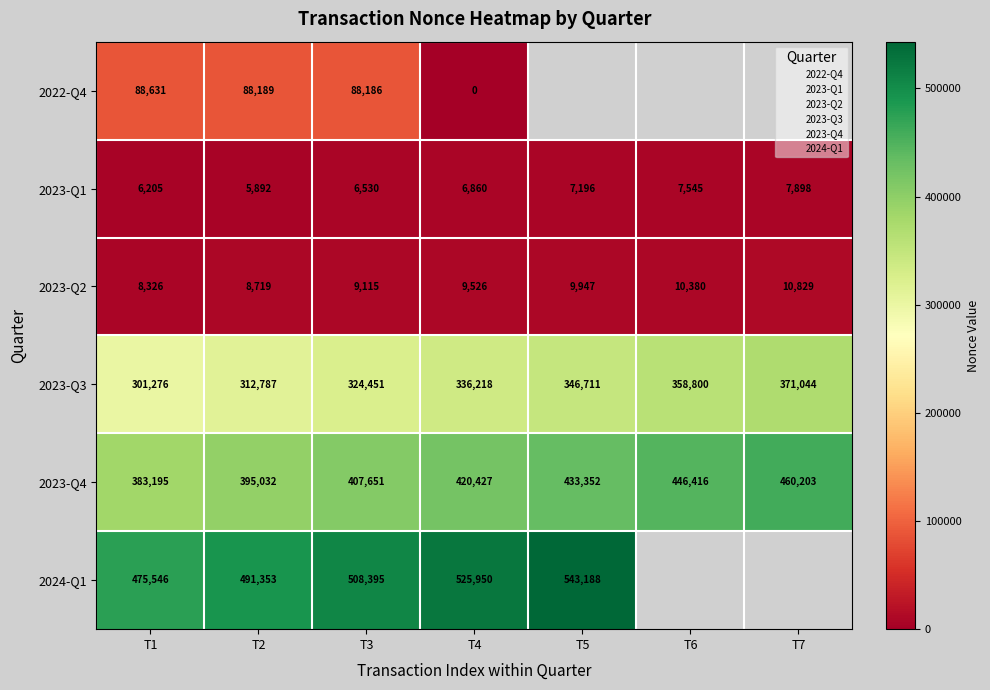

What is the total value across all series at T2?

722430